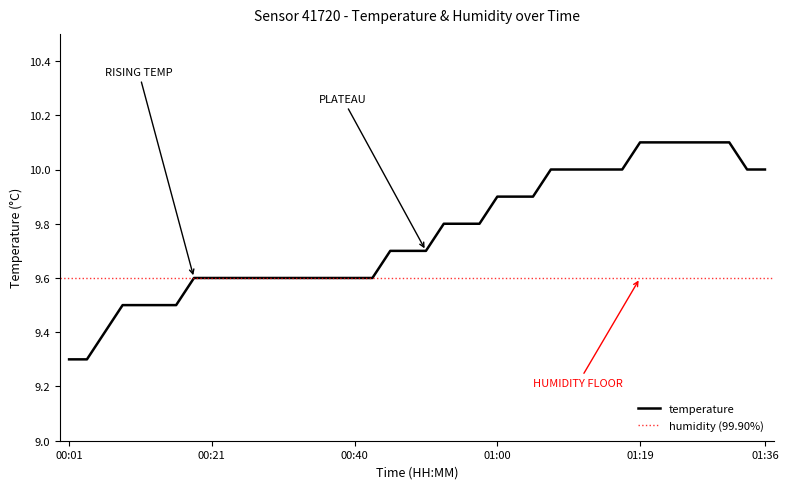

True or false: the data shows 9.5 at 00:16.

True